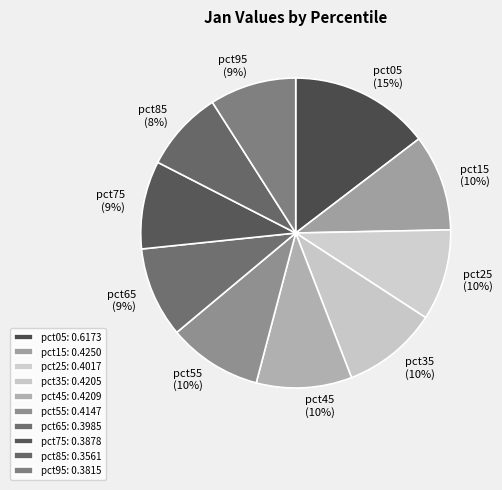

Is it true that pct95 is 9% of the pie?

True